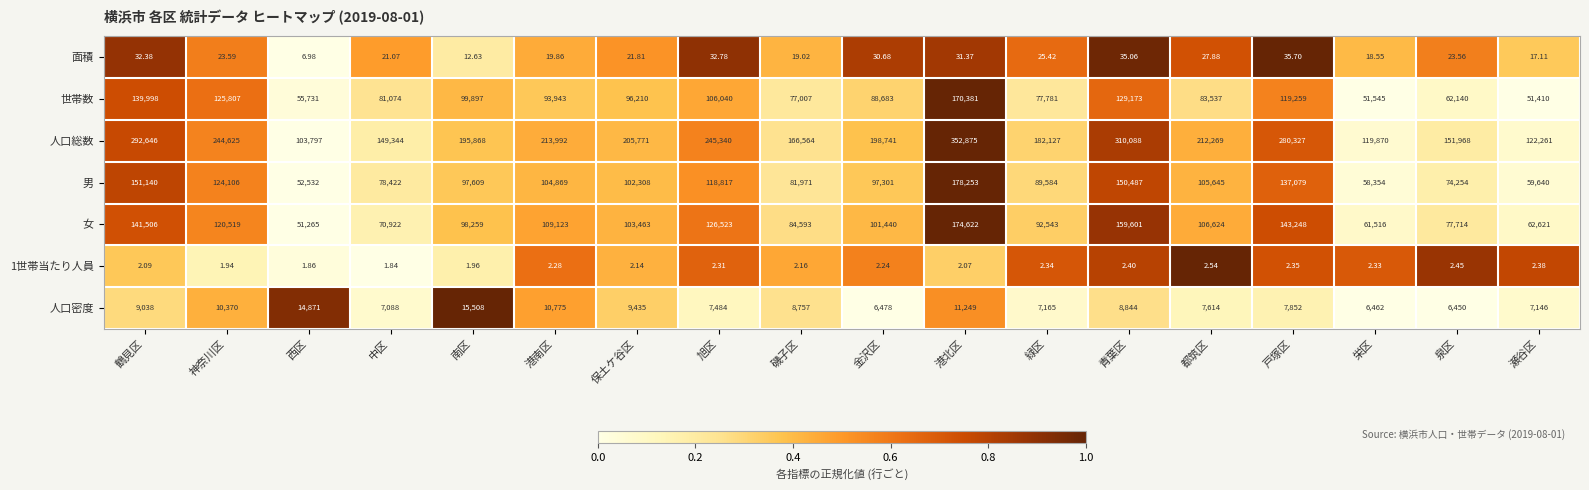

Which series has the largest range (max minus min)?

人口総数